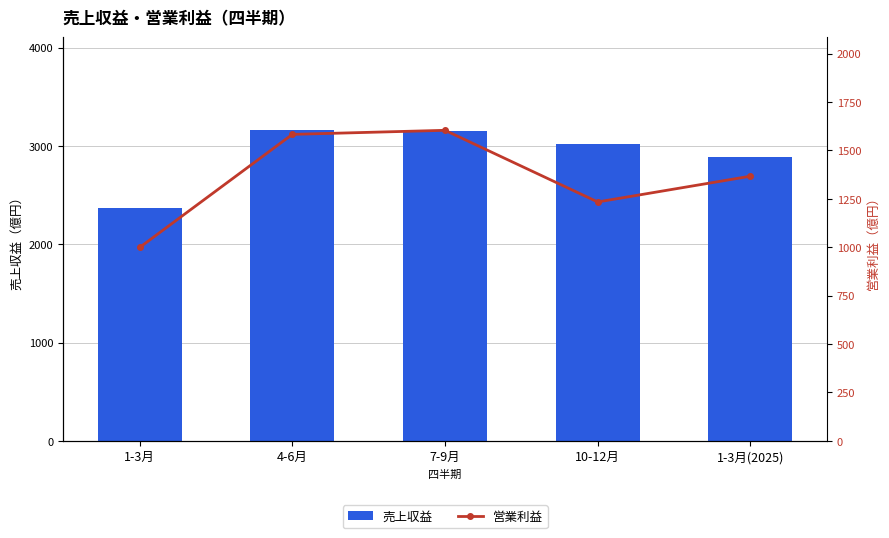

What position from the left is 10-12月?

4